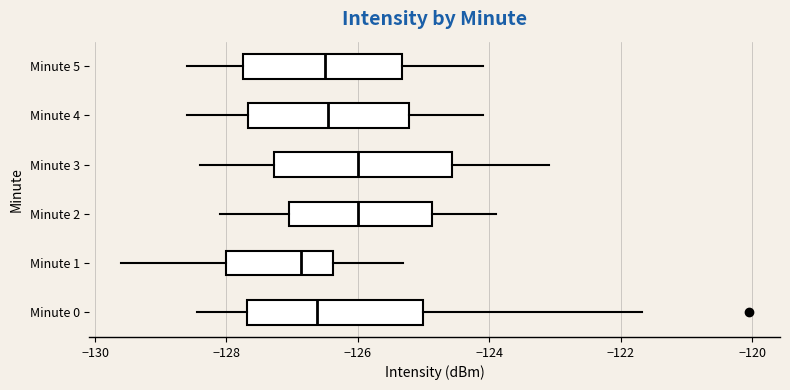

Which box's median line is the furthest to the left?

Minute 1